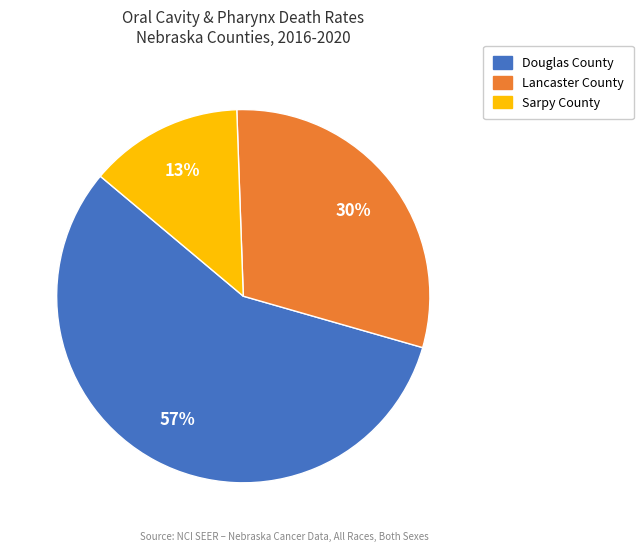

Which category has the biggest portion of the pie?

Douglas County